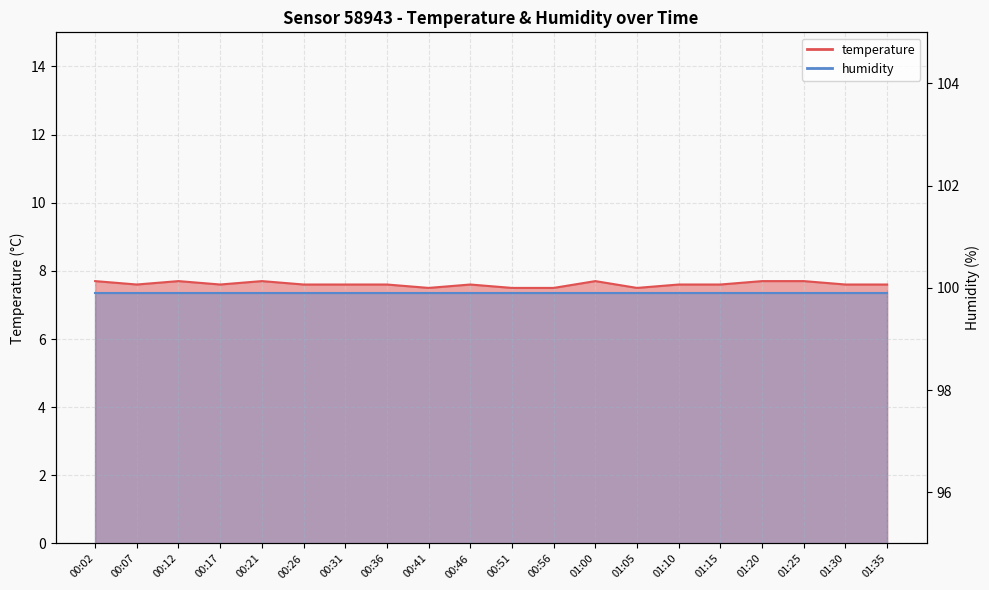

Which has a higher value, 01:35 or 00:46?

01:35